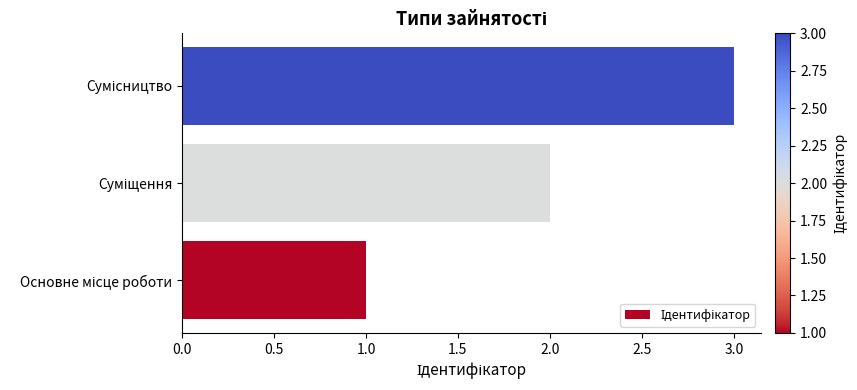

Are the bars grouped side by side (vs. stacked)?

No